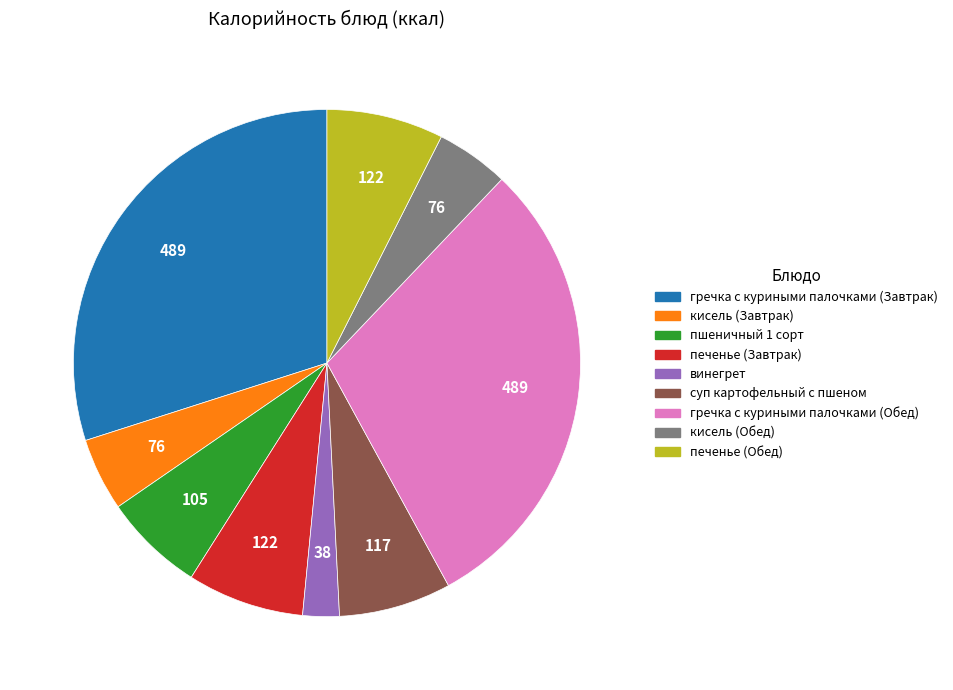

Approximately how many times larger is the value at гречка с куриными палочками (Завтрак) compared to печенье (Завтрак)?

4.0